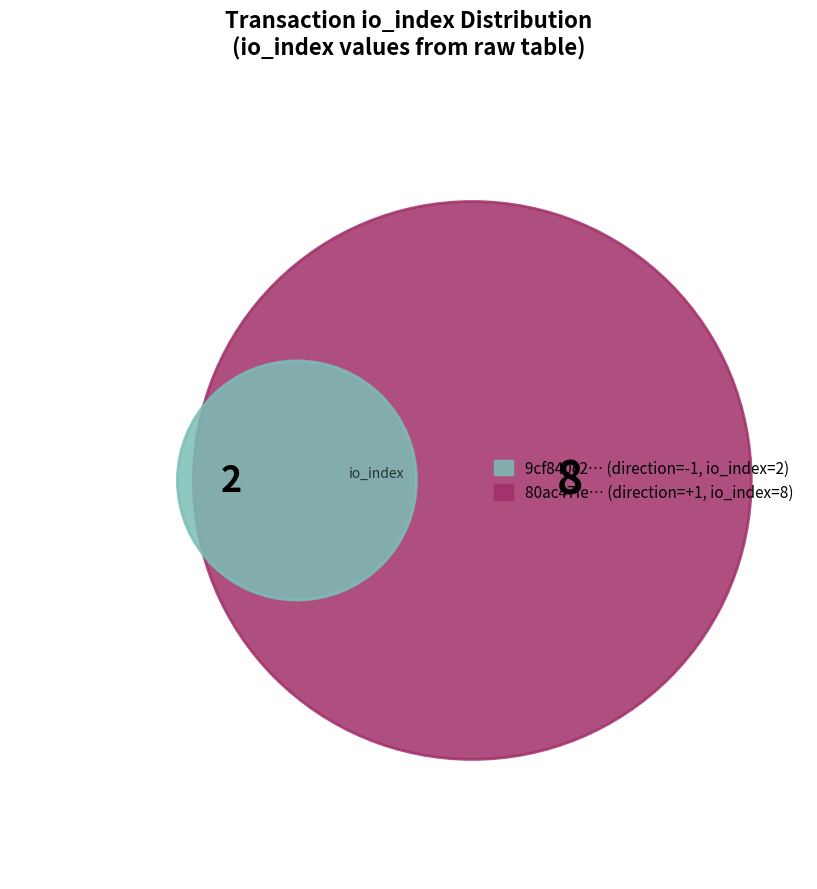

The 1 slice represents 80% of the pie. True or false?

True